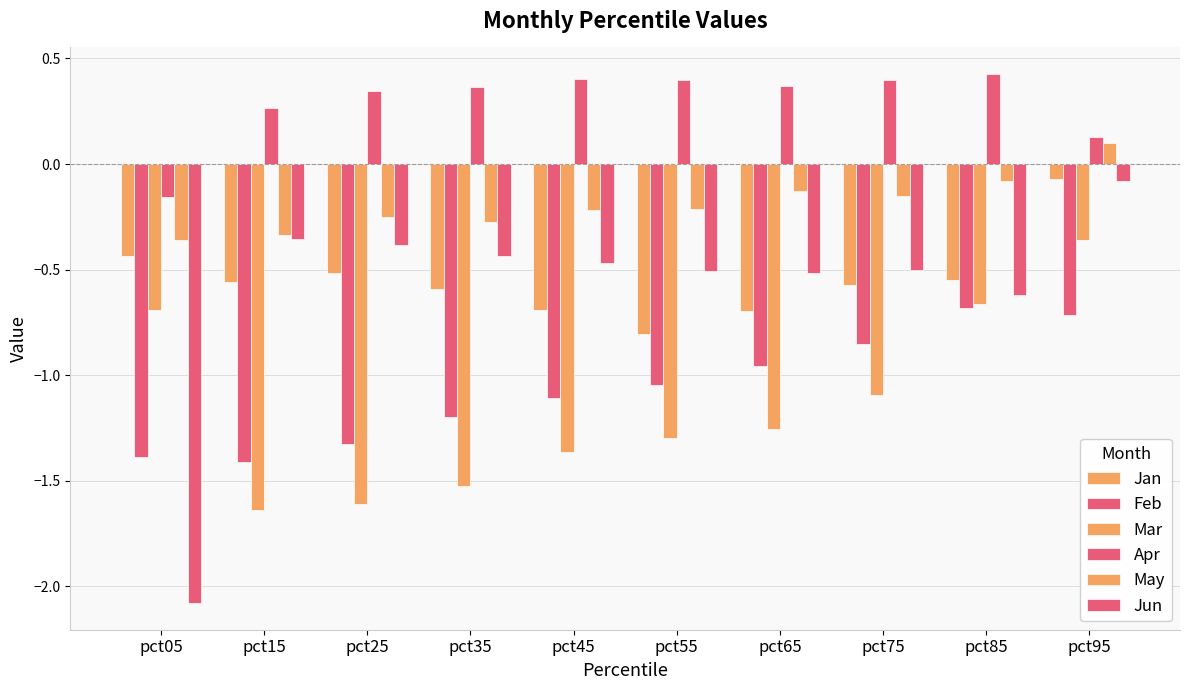

How many values in the Apr series exceed 0?

9